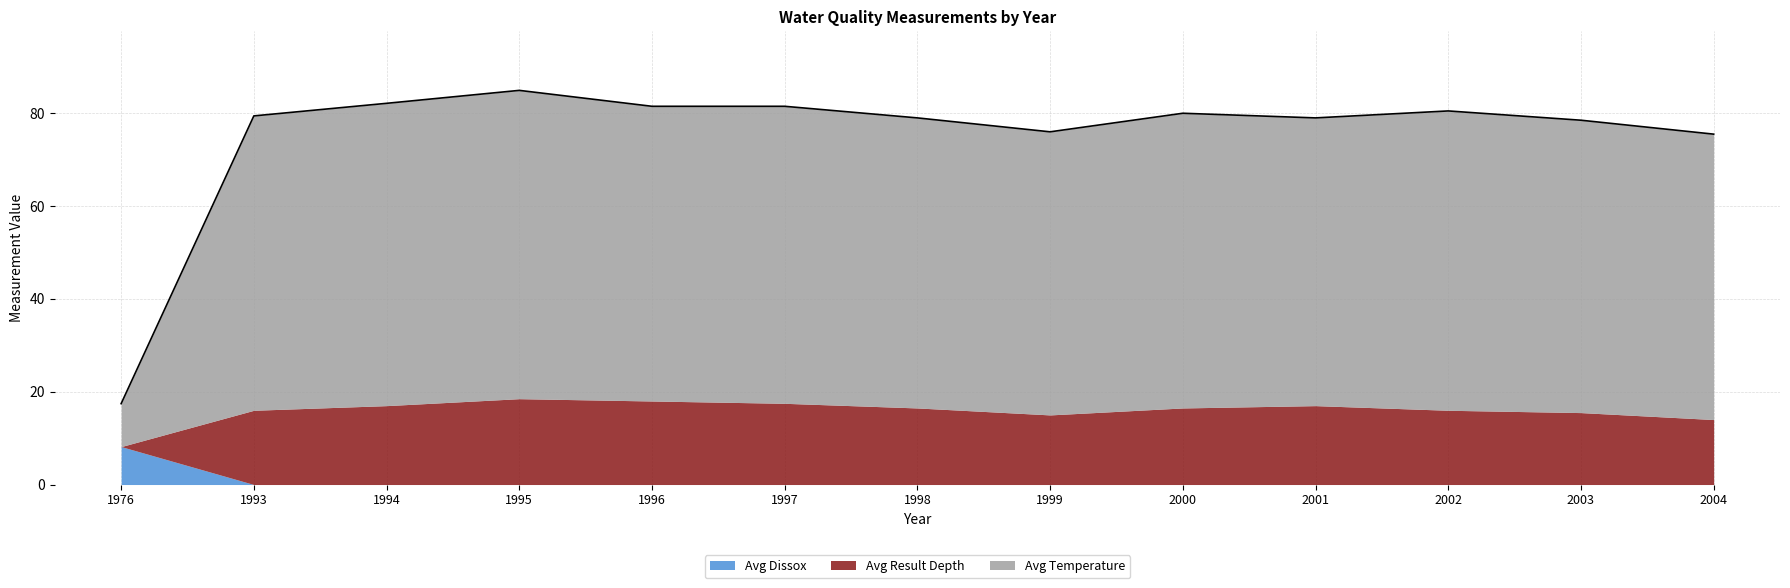

Rank the series by their average value, from highest to lowest.

Avg Temperature, Avg Result Depth, Avg Dissox